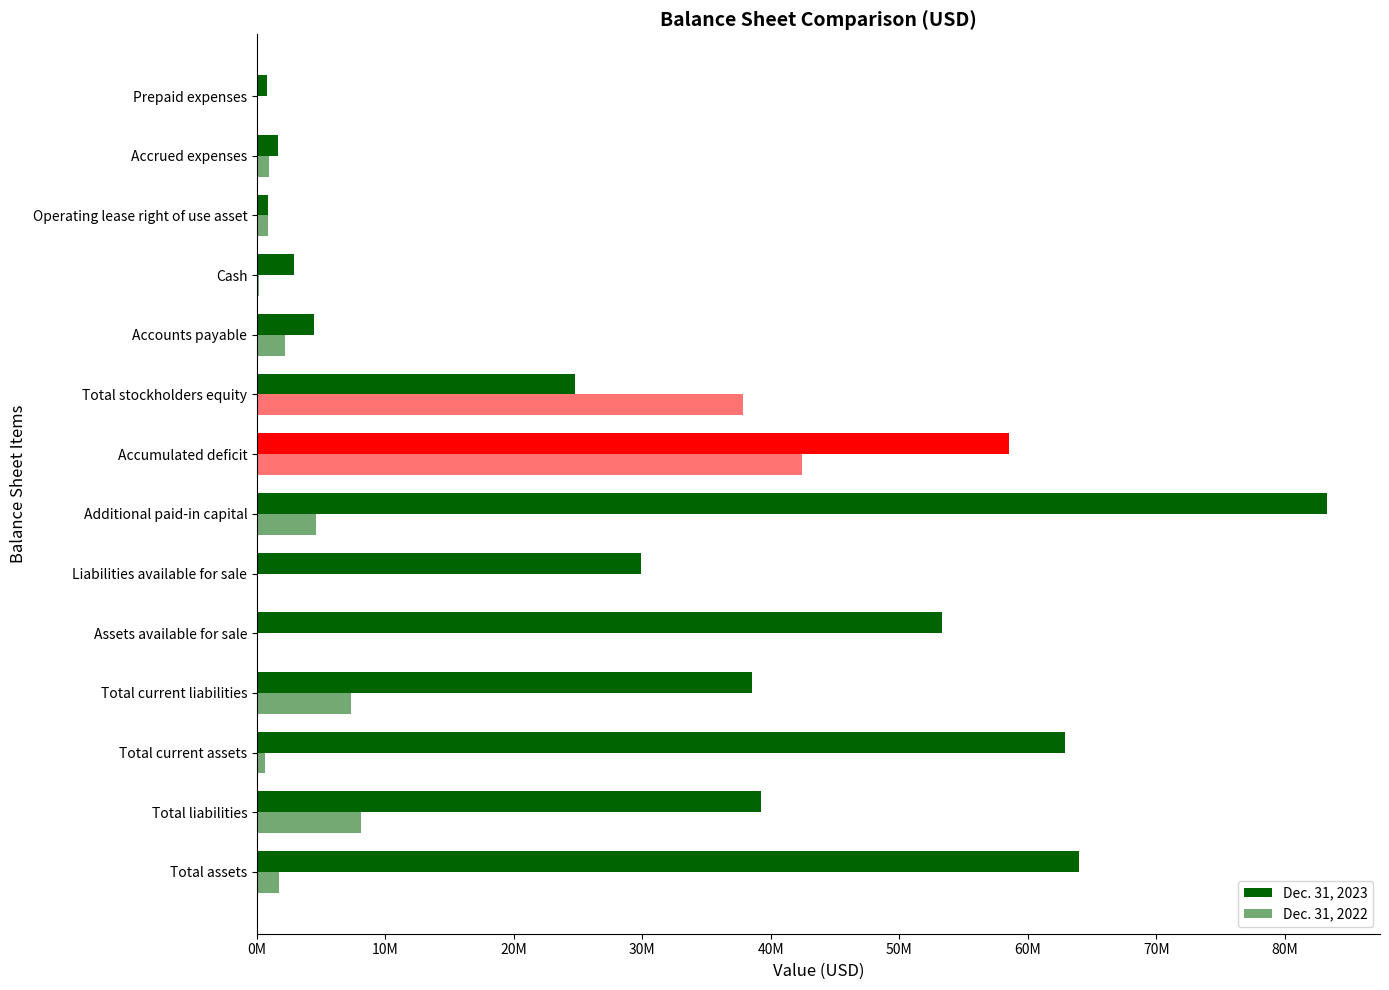

Are the bars grouped side by side (vs. stacked)?

Yes